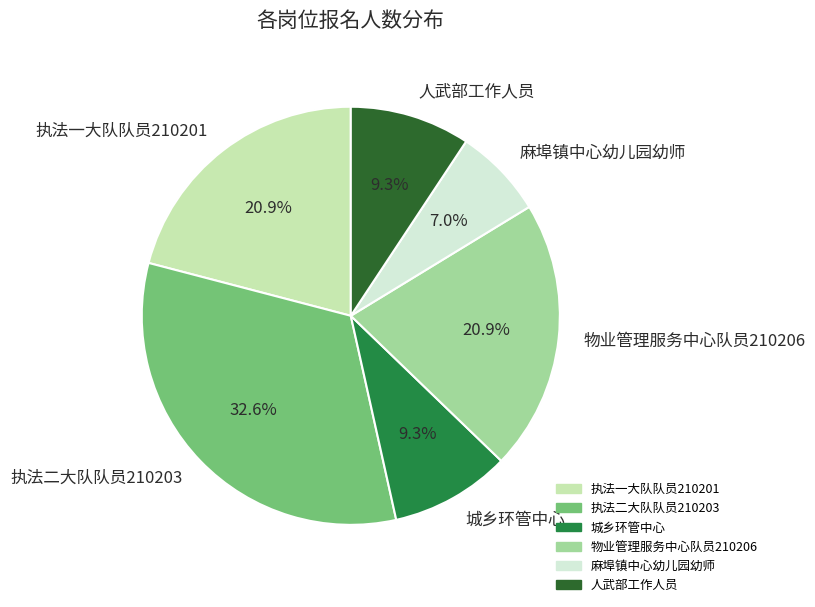

What percentage do 人武部工作人员 and 执法一大队队员210201 together represent?

30.2%